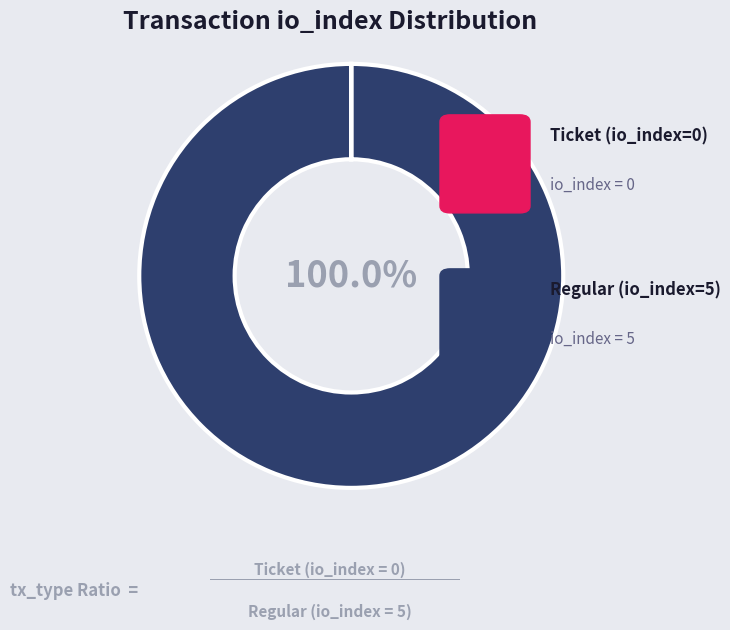

Does any single category account for the majority?

Yes